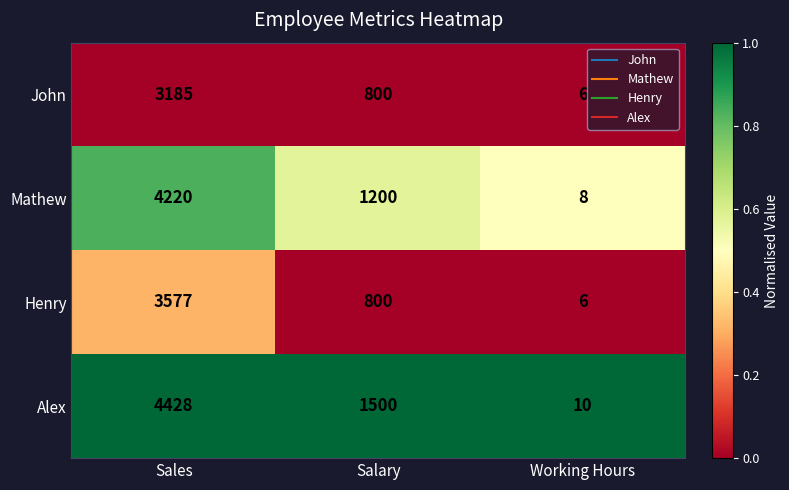

What is the spread (max minus min) of values at Sales?

1243